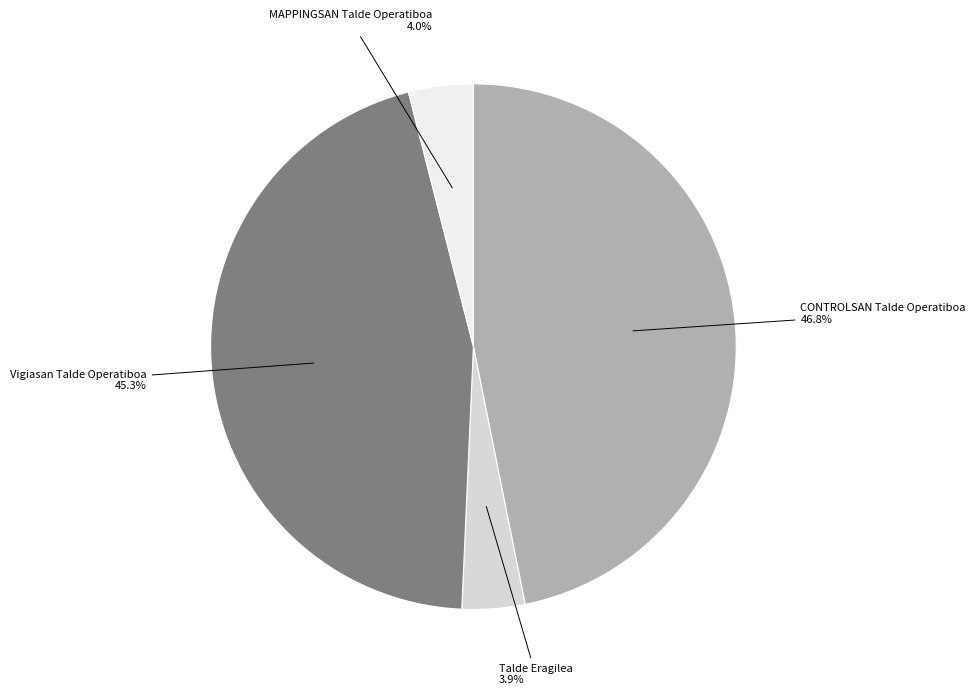

How many slices are in this pie chart?

4